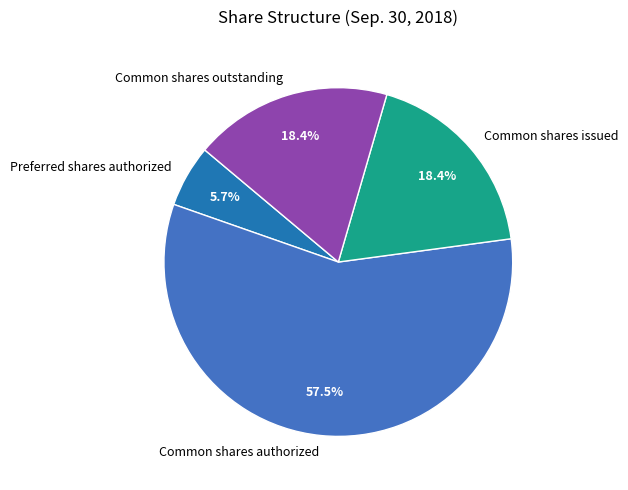

To the nearest percent, what is the average slice percentage?

25%